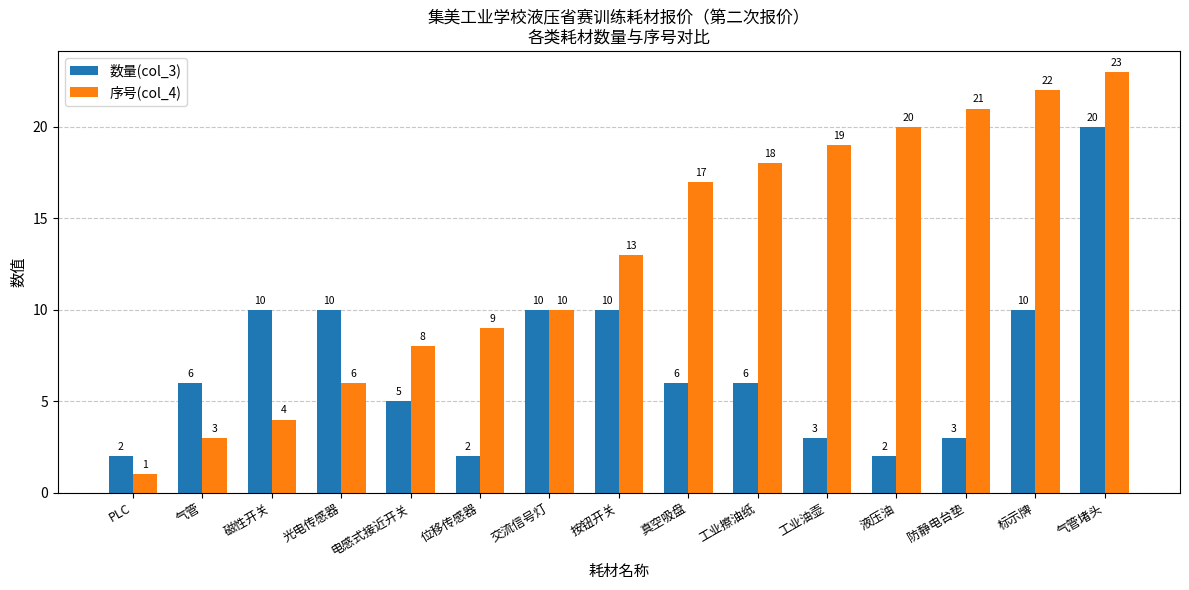

Does the chart contain stacked bars?

No